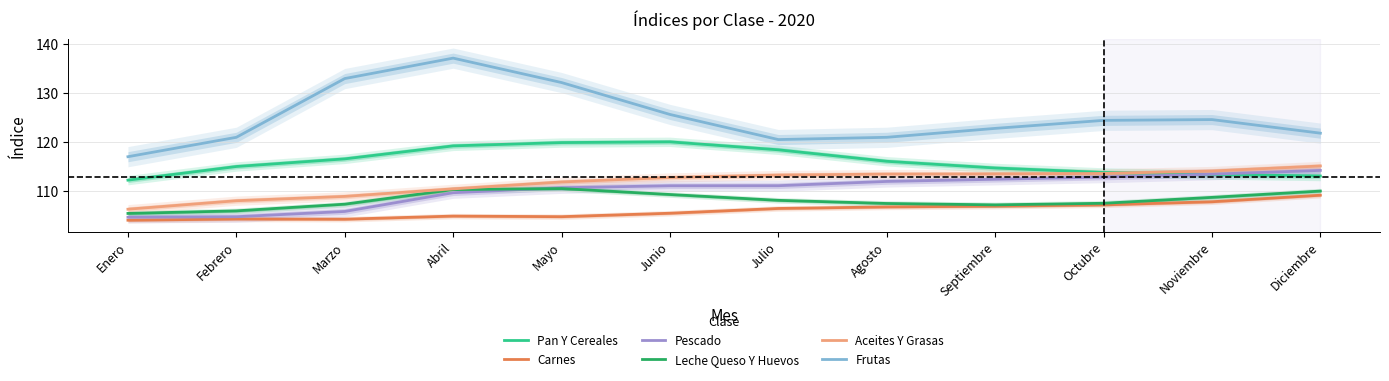

Reading right to left, extract all data points from this chart.

Pan Y Cereales: Diciembre=113.1	Noviembre=113.4	Octubre=113.8	Septiembre=114.7	Agosto=116.1	Julio=118.4	Junio=120.0	Mayo=119.9	Abril=119.2	Marzo=116.6	Febrero=115.0	Enero=112.3
Carnes: Diciembre=109.2	Noviembre=107.9	Octubre=107.2	Septiembre=107.0	Agosto=106.8	Julio=106.5	Junio=105.5	Mayo=104.8	Abril=105.0	Marzo=104.3	Febrero=104.4	Enero=104.1
Pescado: Diciembre=114.2	Noviembre=113.5	Octubre=112.9	Septiembre=112.4	Agosto=112.0	Julio=111.1	Junio=111.1	Mayo=110.7	Abril=109.7	Marzo=105.9	Febrero=104.8	Enero=104.7
Leche Queso Y Huevos: Diciembre=110.0	Noviembre=108.8	Octubre=107.6	Septiembre=107.2	Agosto=107.5	Julio=108.2	Junio=109.3	Mayo=110.5	Abril=110.3	Marzo=107.4	Febrero=106.0	Enero=105.5
Aceites Y Grasas: Diciembre=115.1	Noviembre=114.1	Octubre=113.6	Septiembre=113.5	Agosto=113.5	Julio=113.3	Junio=112.8	Mayo=111.9	Abril=110.5	Marzo=109.0	Febrero=108.1	Enero=106.4
Frutas: Diciembre=121.8	Noviembre=124.6	Octubre=124.4	Septiembre=122.8	Agosto=121.0	Julio=120.5	Junio=125.6	Mayo=132.1	Abril=137.0	Marzo=132.9	Febrero=121.0	Enero=117.0